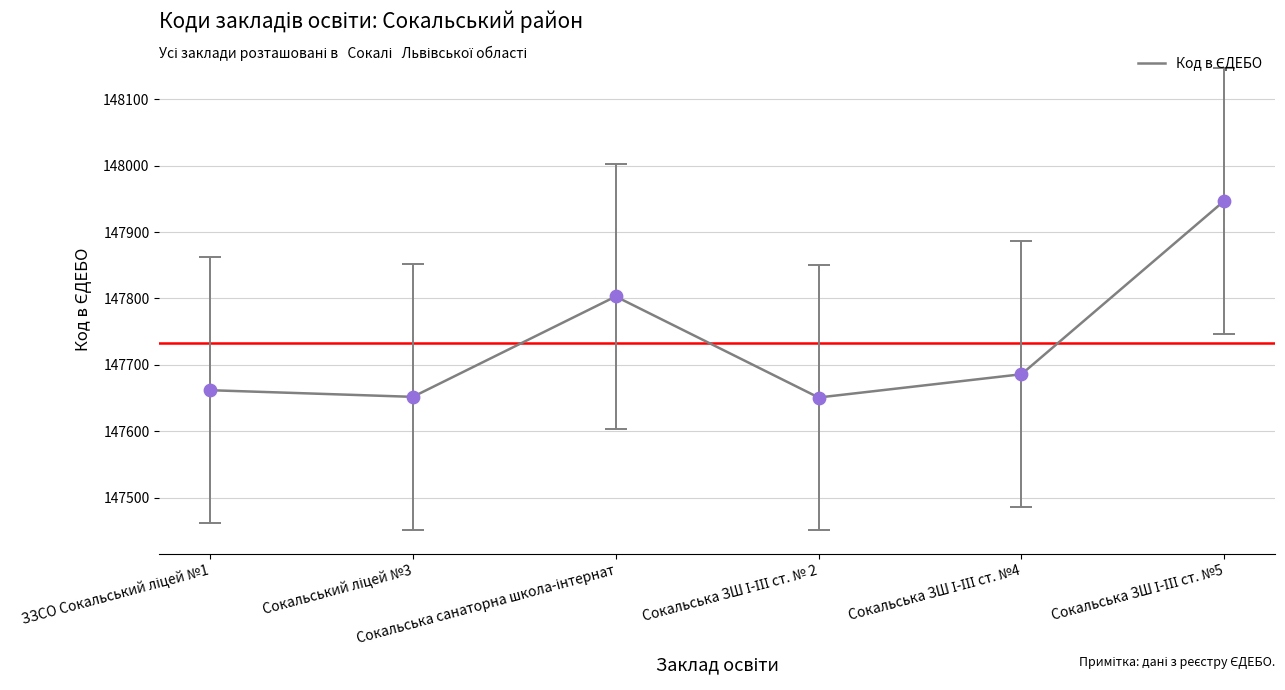

What is the difference between the maximum and minimum values?

296